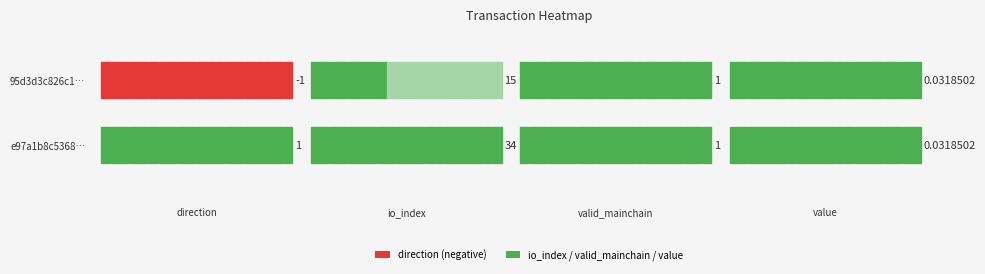

At which category does the chart reach its minimum across all series?

direction